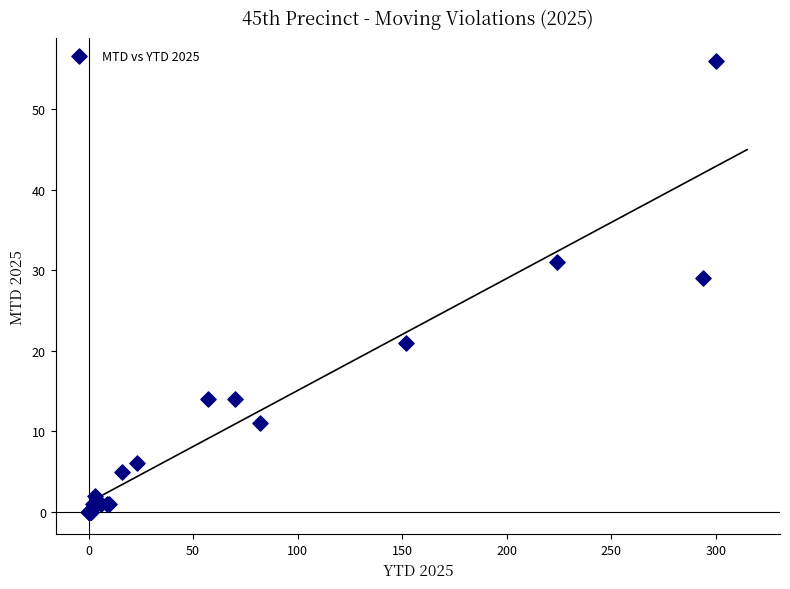

What Y value in the scatter plot is closest to 28?

29